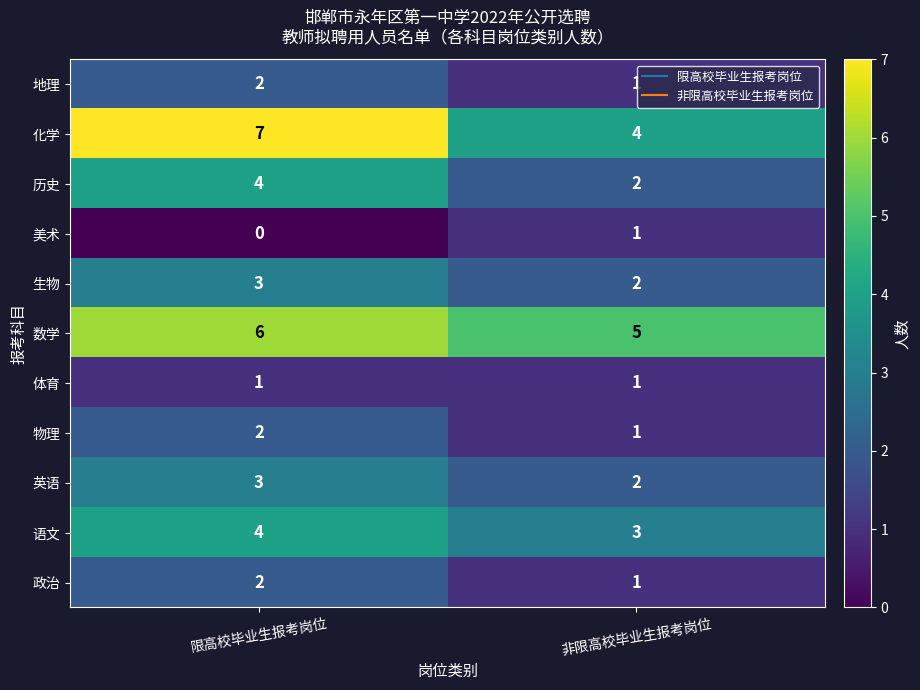

What is the sum of all 英语 values?

5